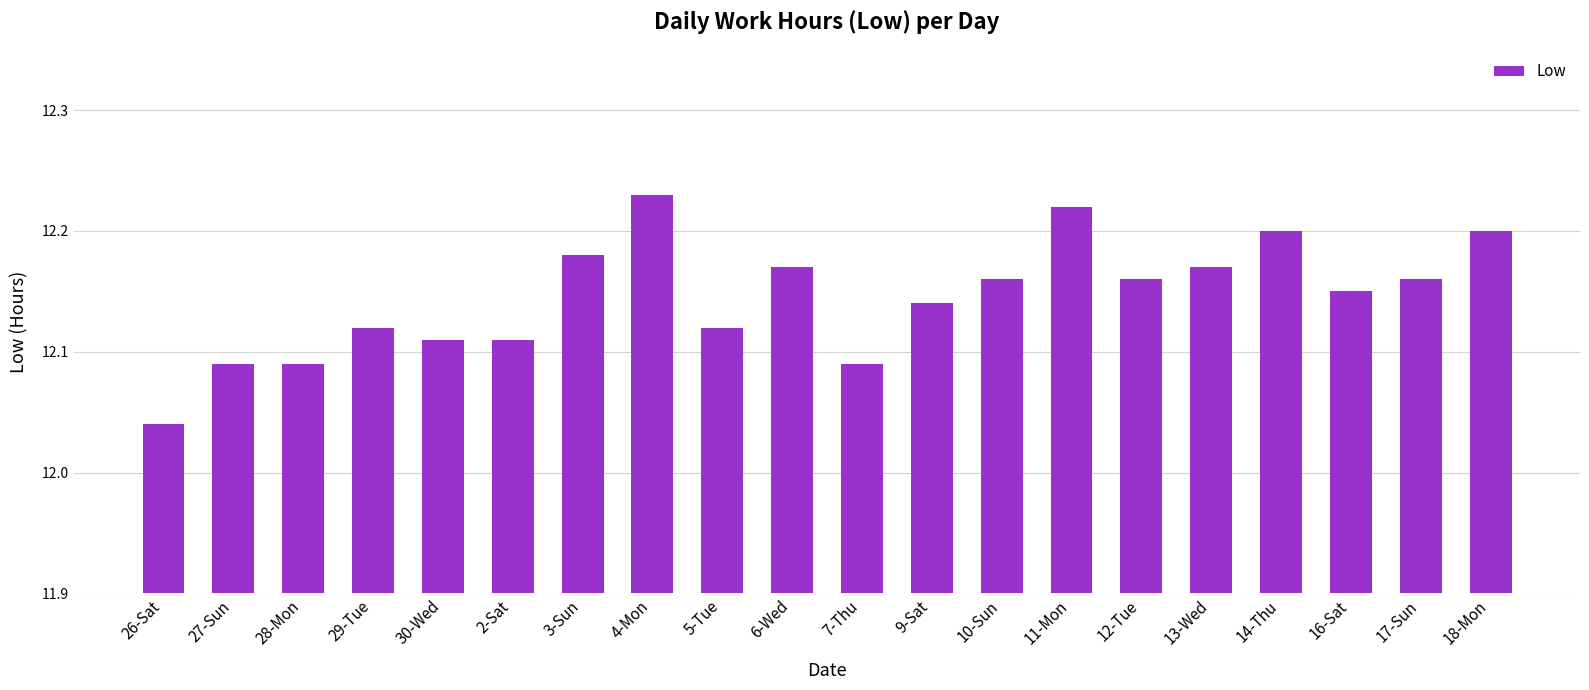

What position from the right is 9-Sat?

9